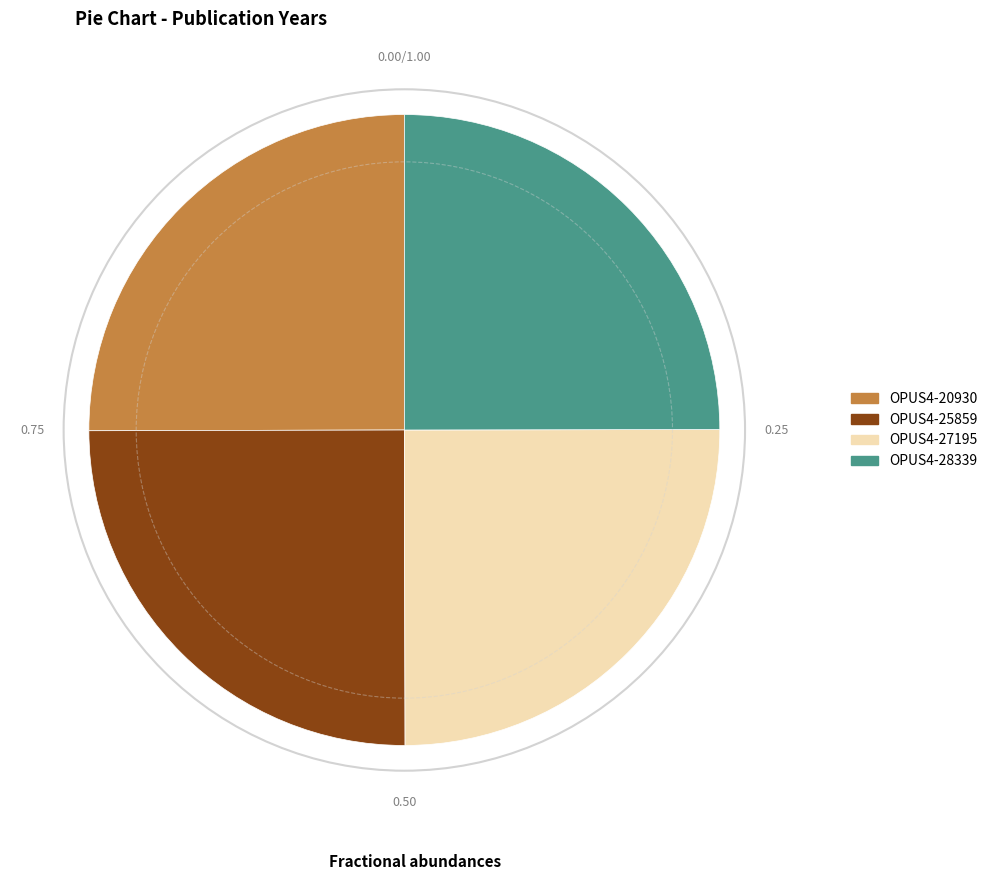

The OPUS4-20930 slice represents 25% of the pie. True or false?

True